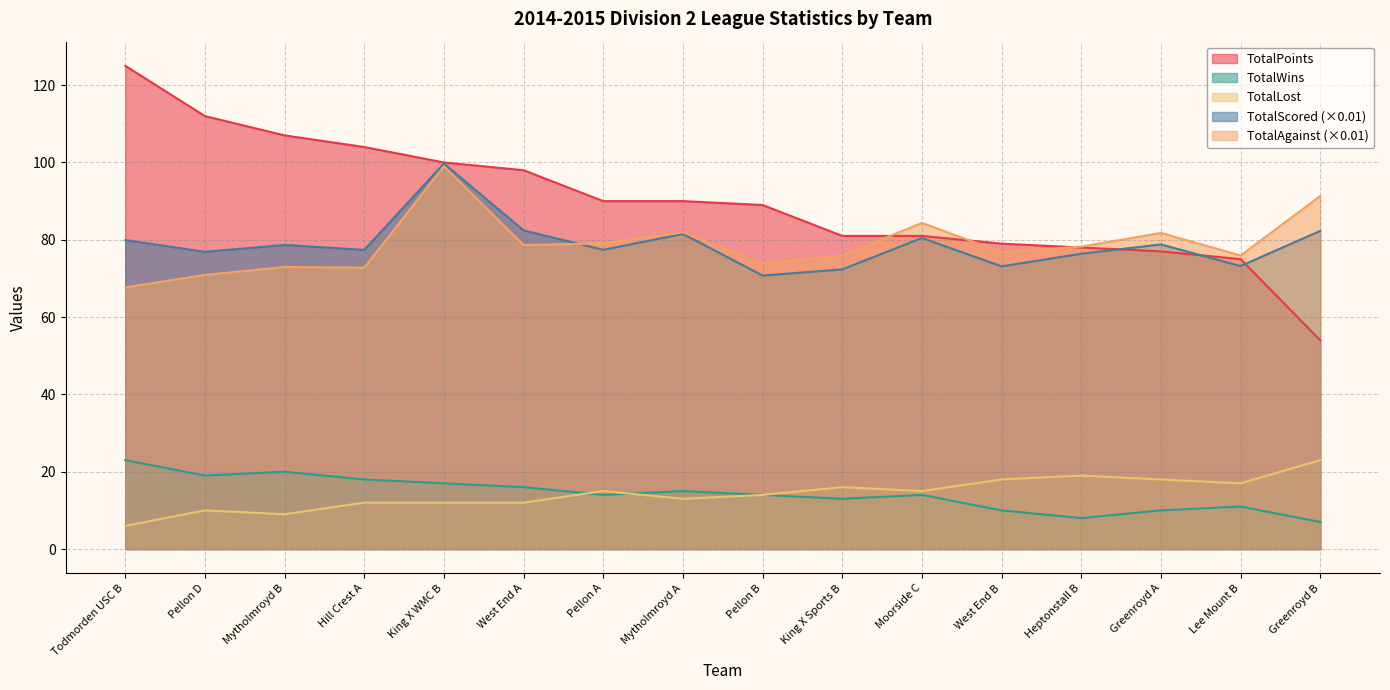

What is the label of the 2nd point from the left?

Pellon D